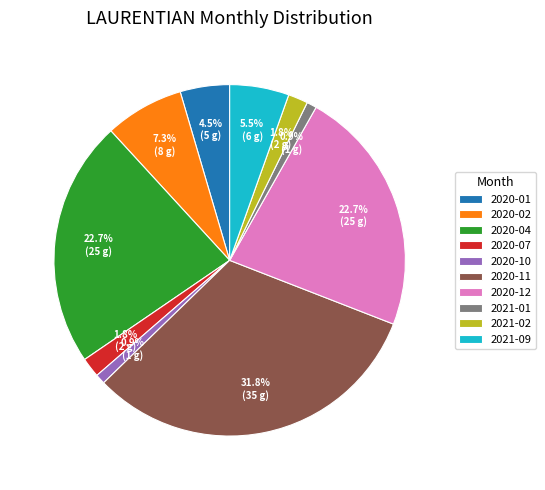

Which slice is the largest?

2020-11